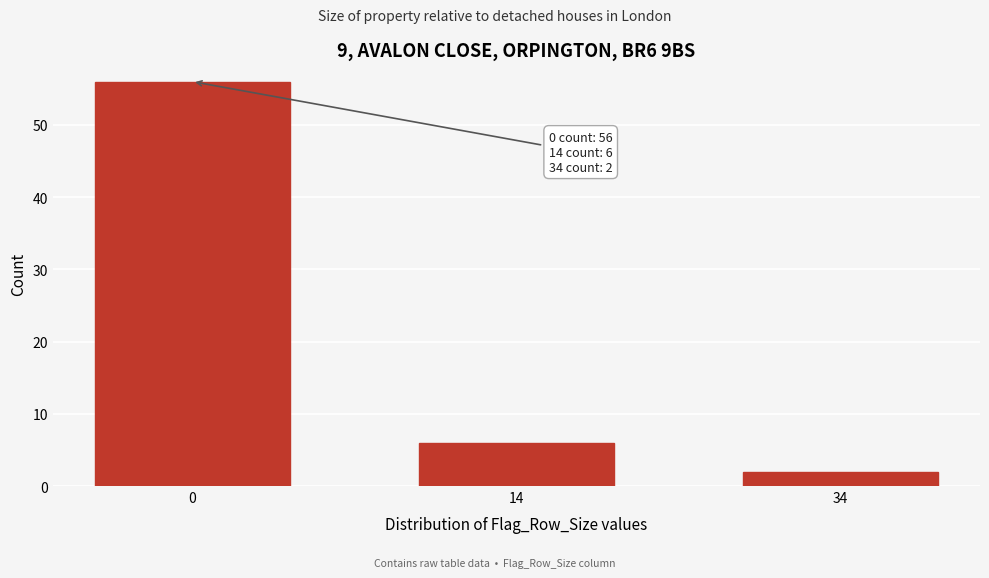

Reading left to right, what are all the values shown in this chart?

56	6	2